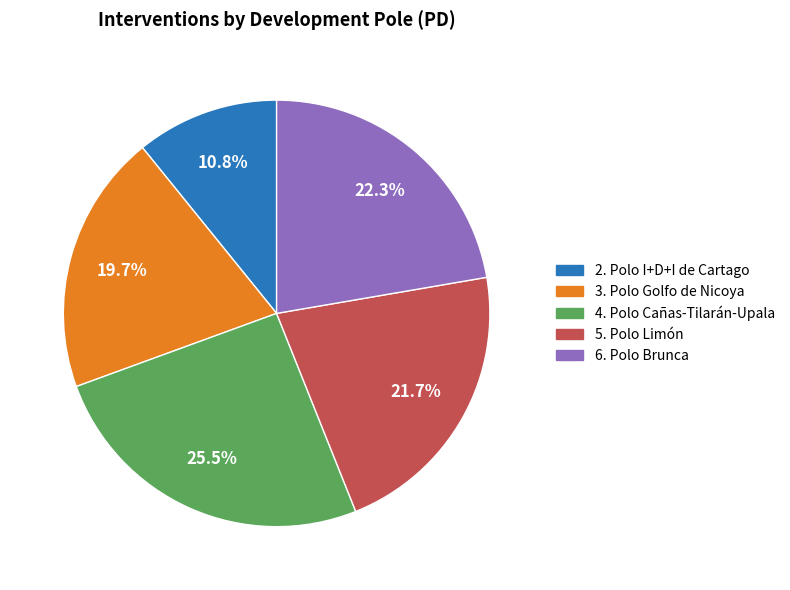

Rank the categories by value from highest to lowest.

4. Polo Cañas-Tilarán-Upala, 6. Polo Brunca, 5. Polo Limón, 3. Polo Golfo de Nicoya, 2. Polo I+D+I de Cartago